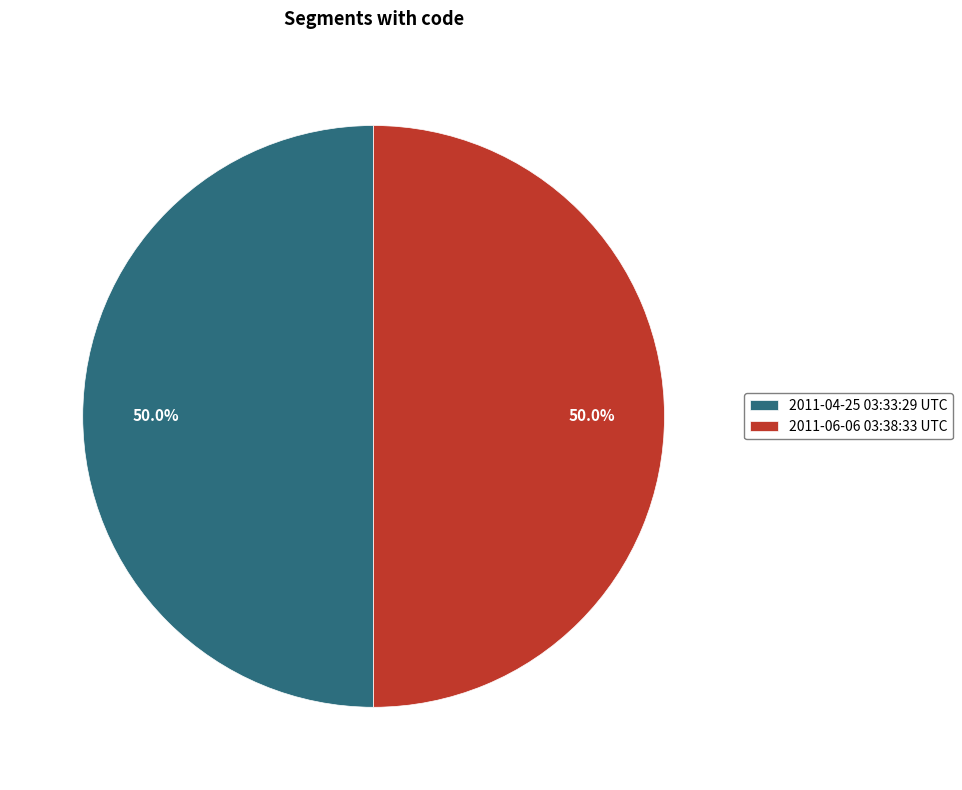

Is the sum of 2011-04-25 03:33:29 UTC and 2011-06-06 03:38:33 UTC greater than half?

Yes